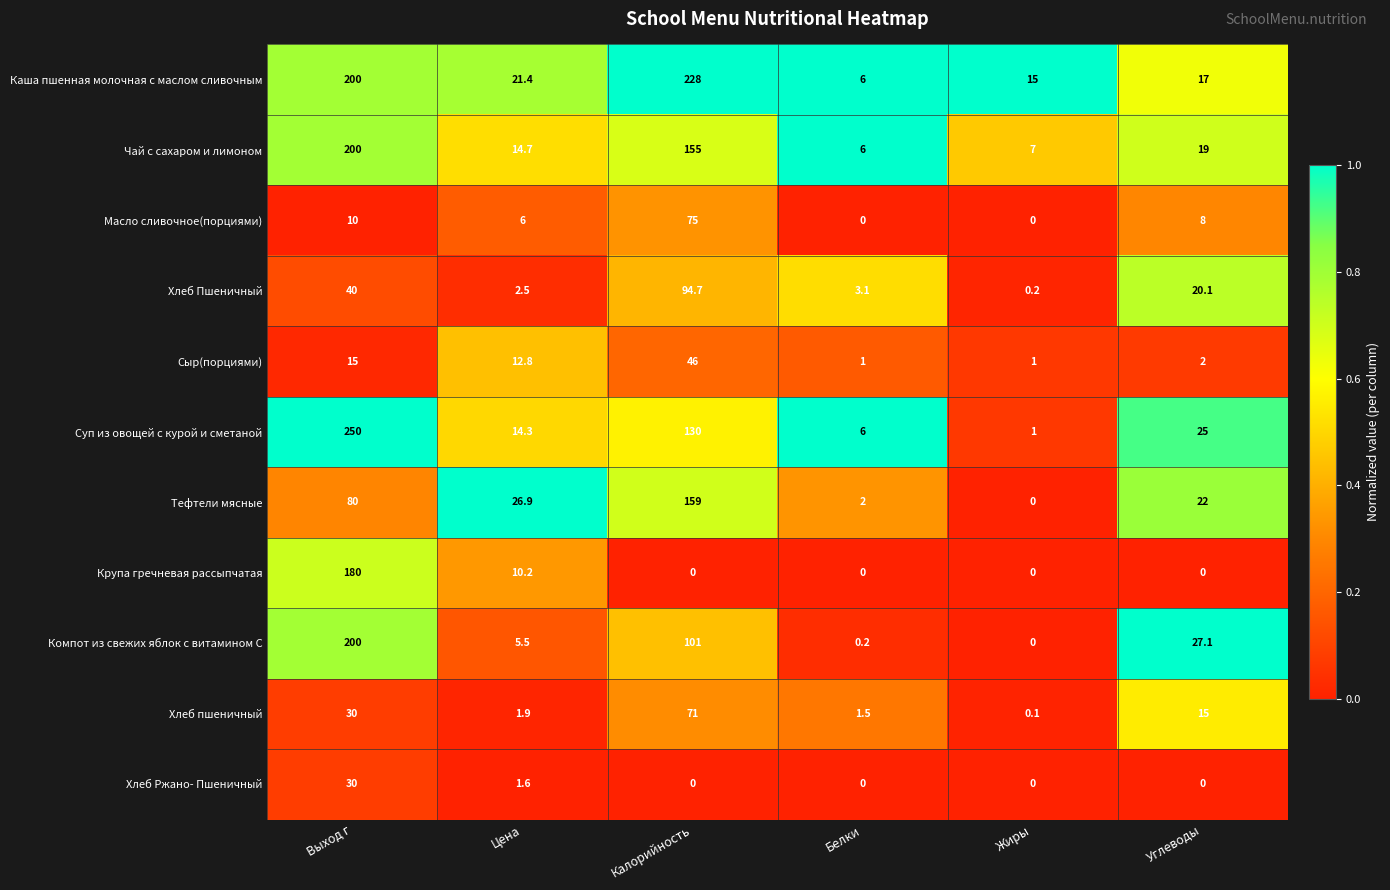

The value of Суп из овощей с курой и сметаной at Выход г is 250.0. True or false?

True